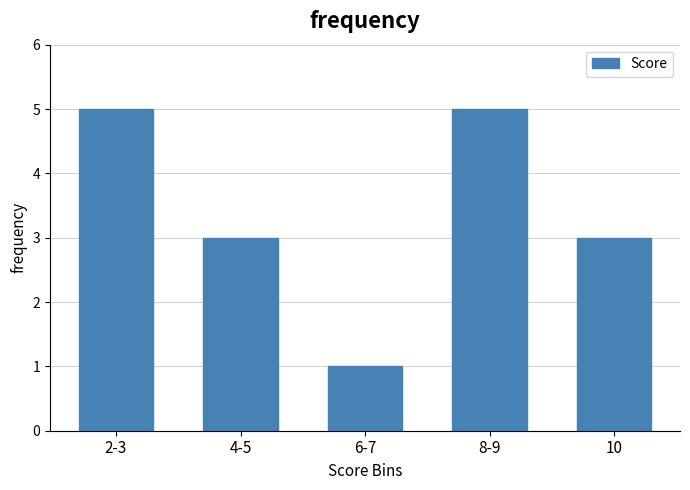

Reading right to left, list all the values displayed in this chart.

3	5	1	3	5